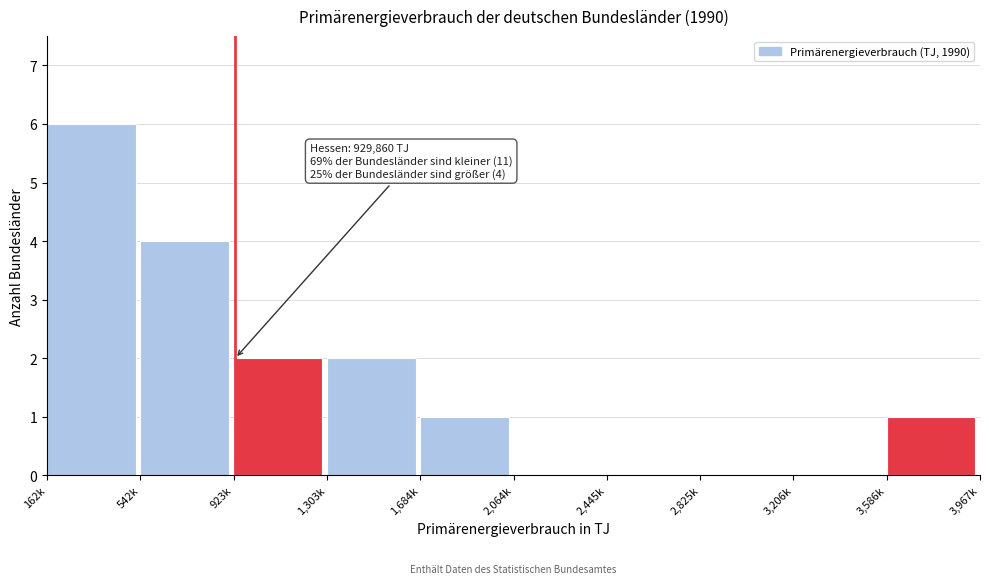

Reading left to right, transcribe all the data shown in this chart.

162k=6	542k=4	923k=2	1,303k=2	1,684k=1	2,064k=0	2,445k=0	2,825k=0	3,206k=0	3,586k=1